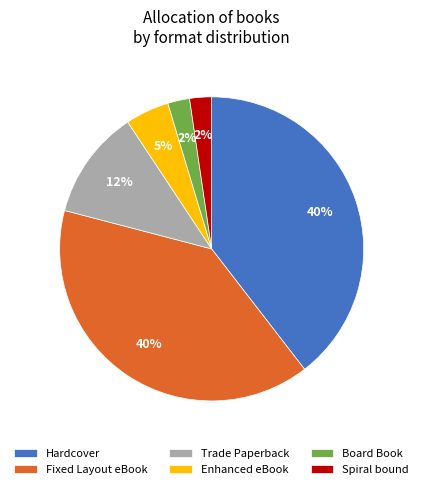

How many segments does this pie chart have?

6